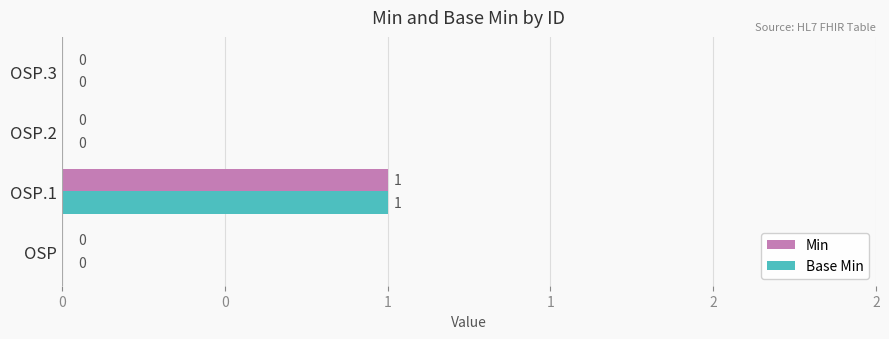

Which series has the widest spread of values?

Min